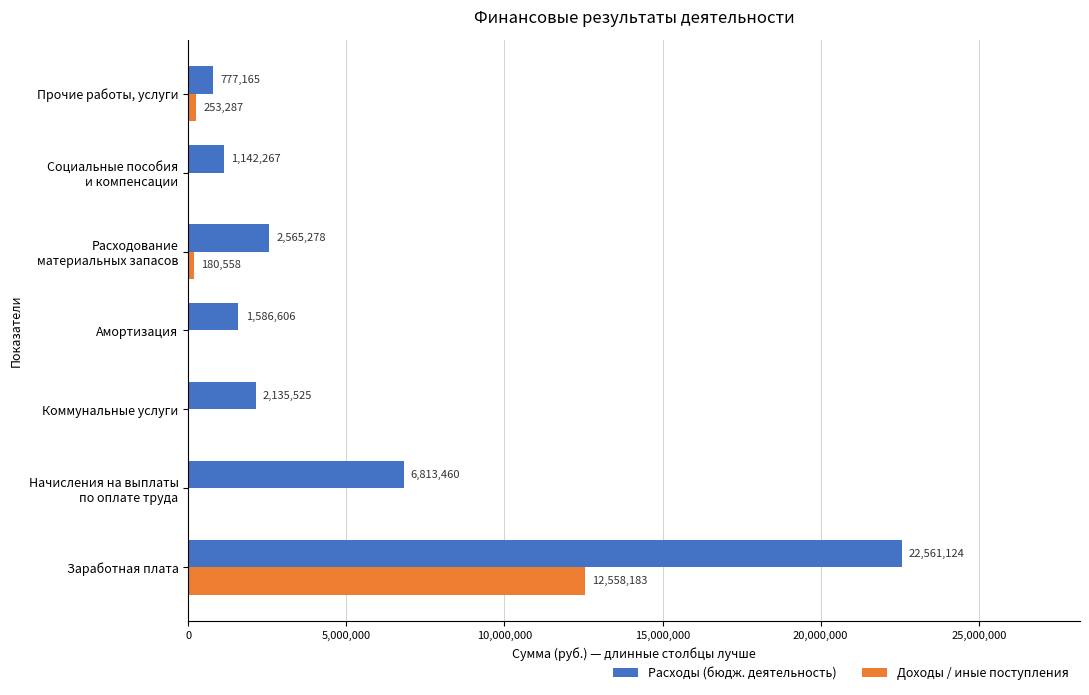

The value of Доходы / иные поступления at Заработная плата is 12558183.2. True or false?

True